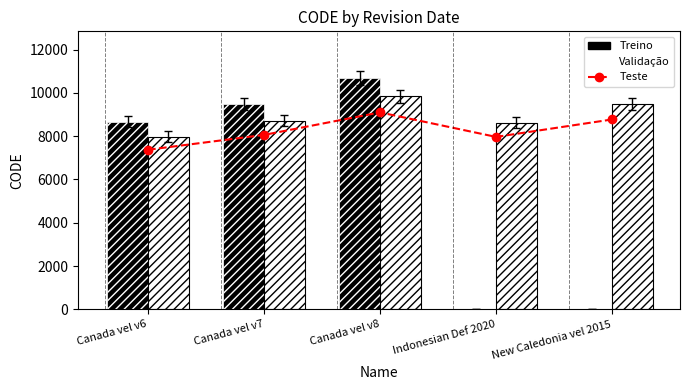

Which series changed the most between Canada vel v6 and Indonesian Def 2020?

Treino